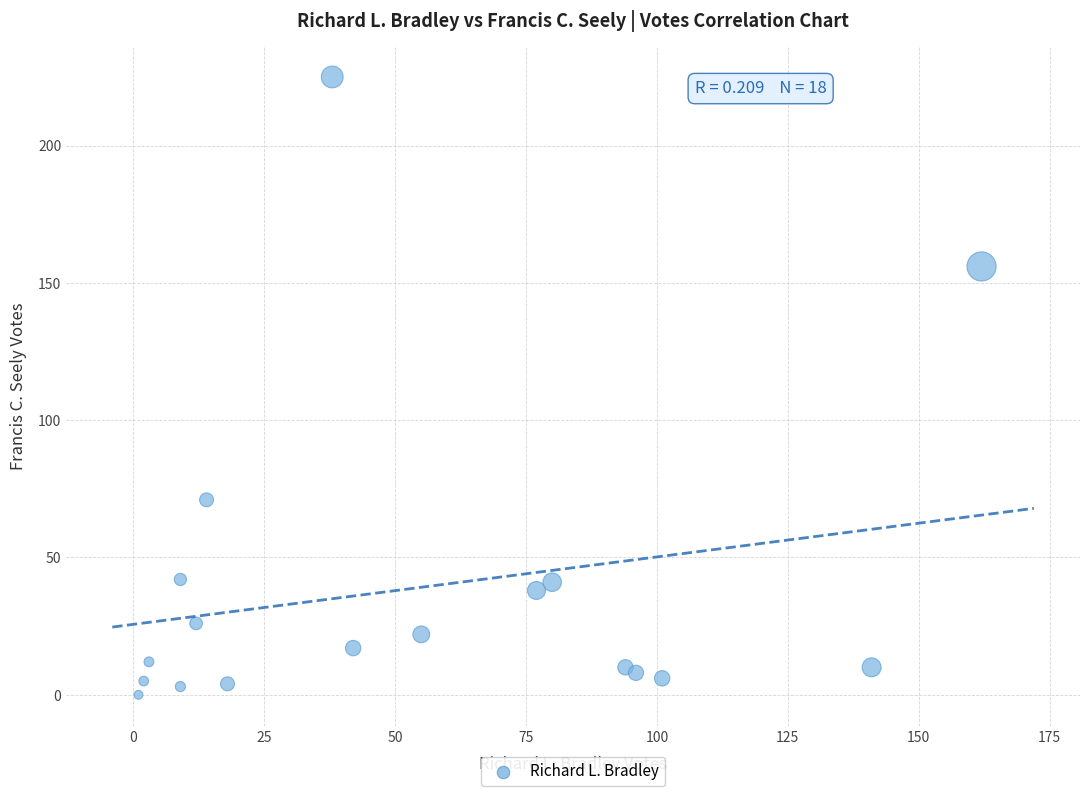

What Y value in the scatter plot is closest to 112?

71